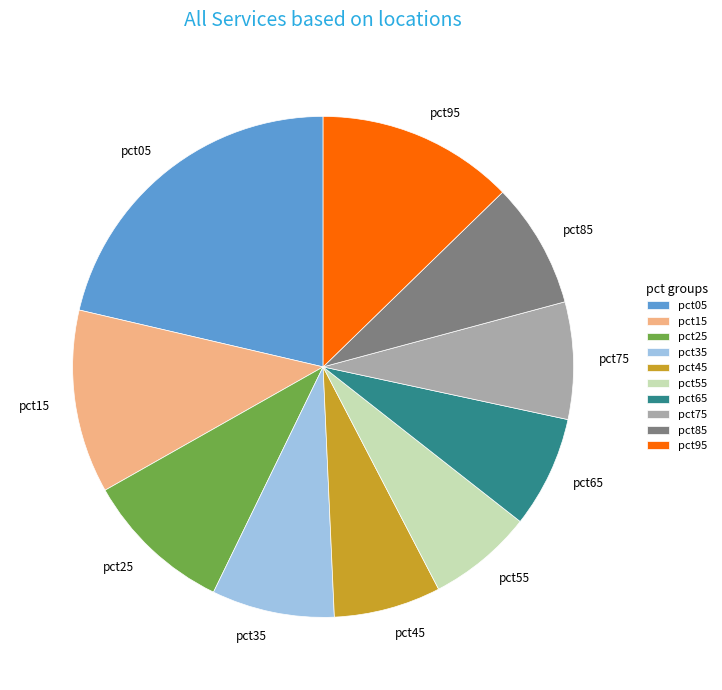

True or false: pct75 accounts for 8% of the total.

True